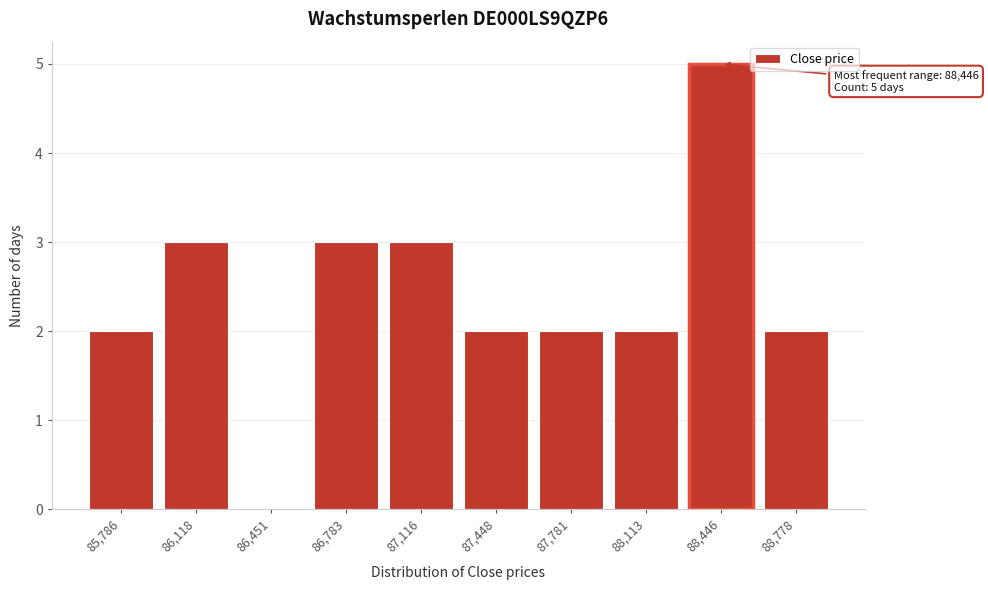

Reading left to right, transcribe all the data shown in this chart.

85,786=2	86,118=3	86,451=0	86,783=3	87,116=3	87,448=2	87,781=2	88,113=2	88,446=5	88,778=2